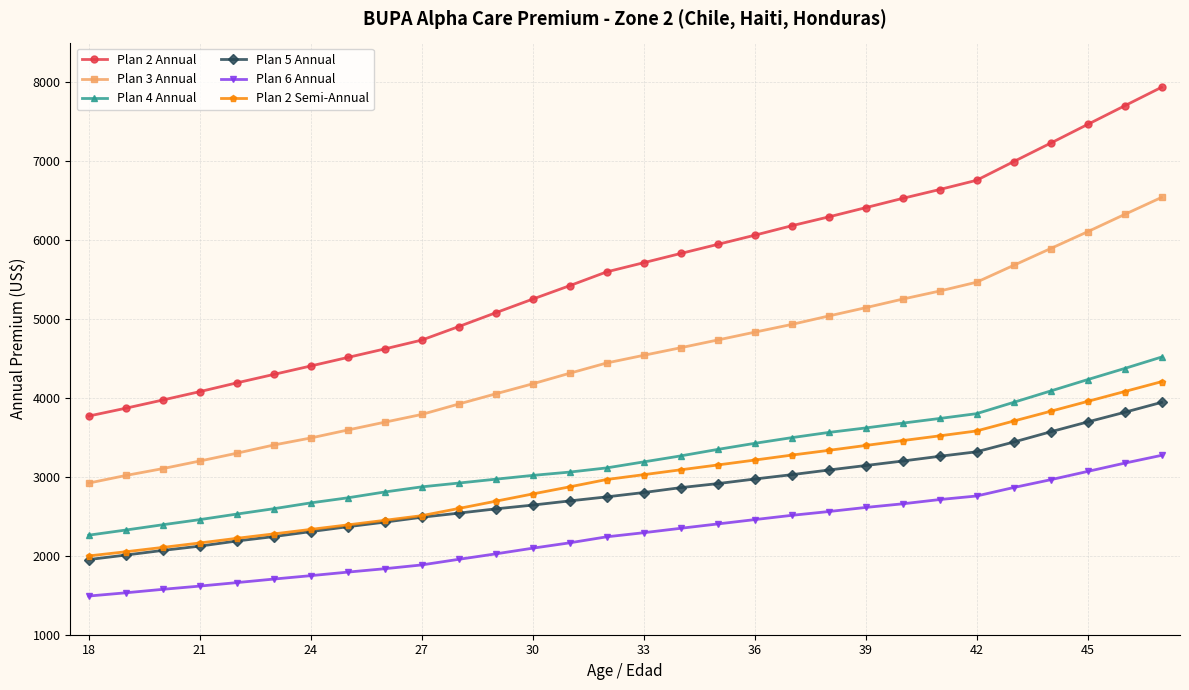

Which series has the widest spread of values?

Plan 2 Annual